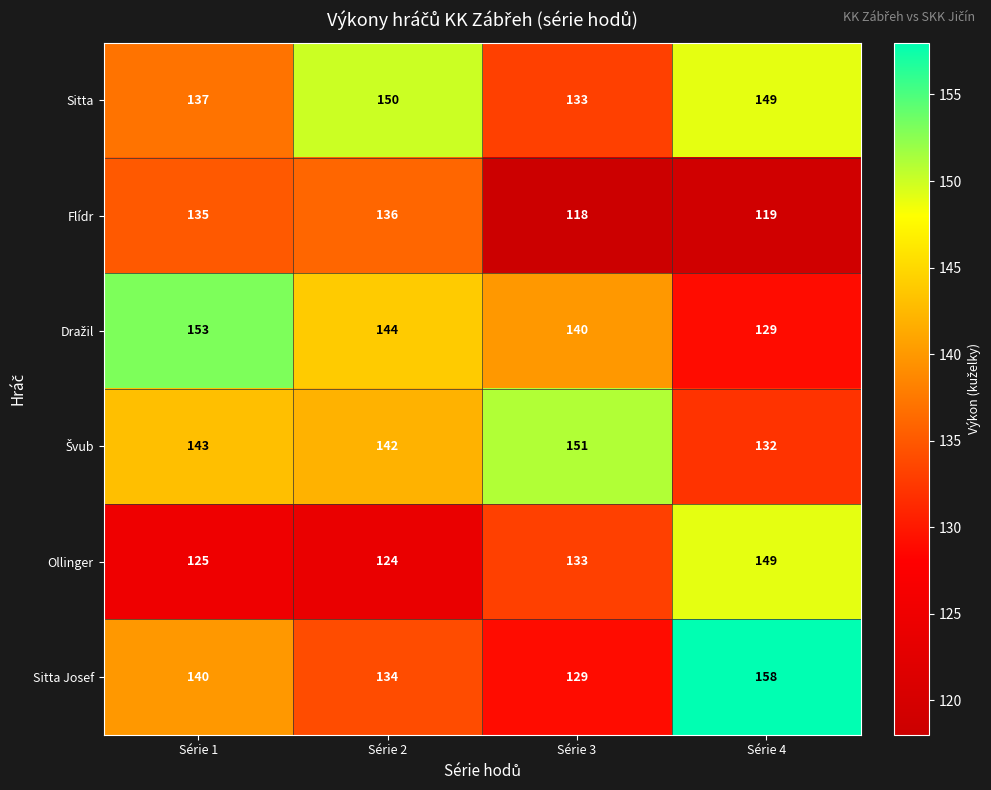

How many distinct data groups are displayed?

6